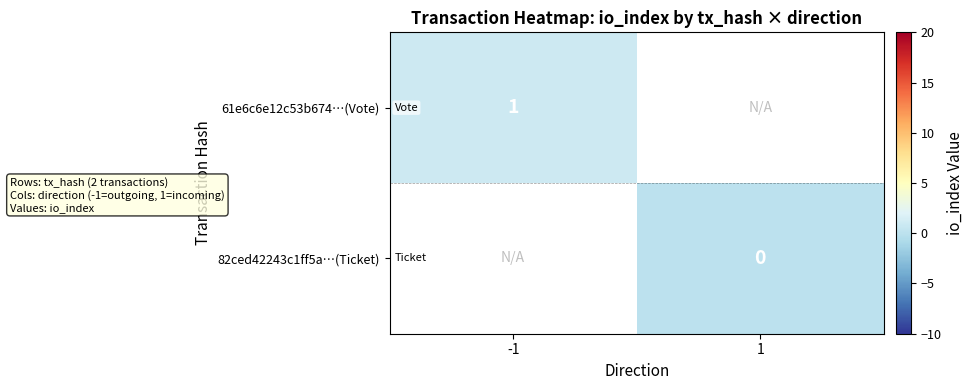

Which category has the lowest value across all series?

1